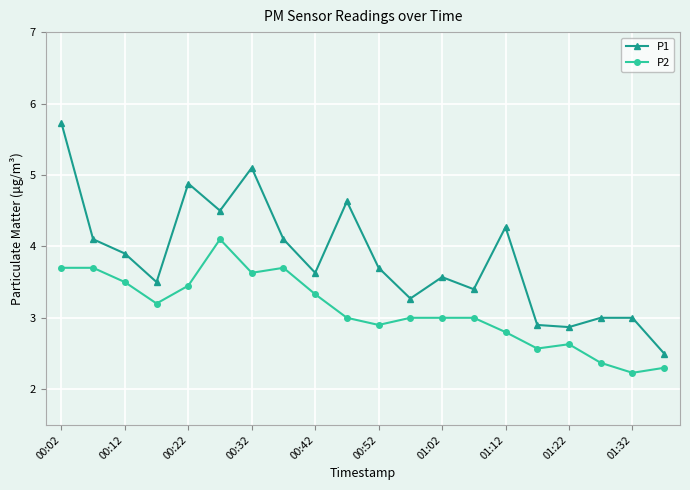

What is the difference between the maximum and second lowest values in the P2 series?

1.8